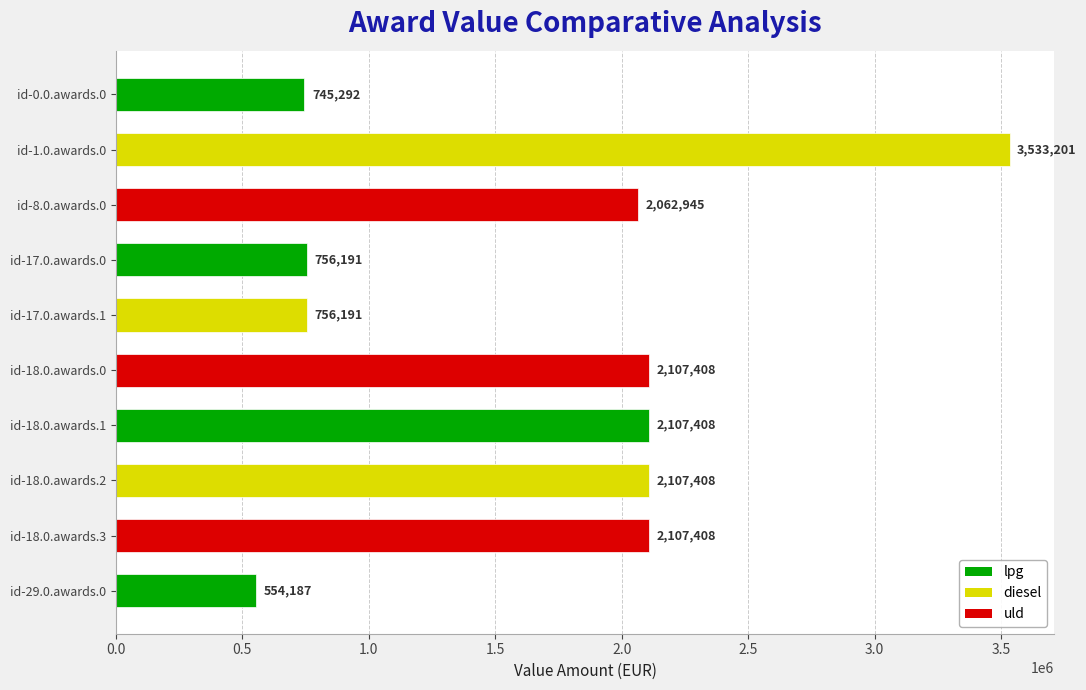

The chart shows a value of 2062945.0 at id-8.0.awards.0. True or false?

True